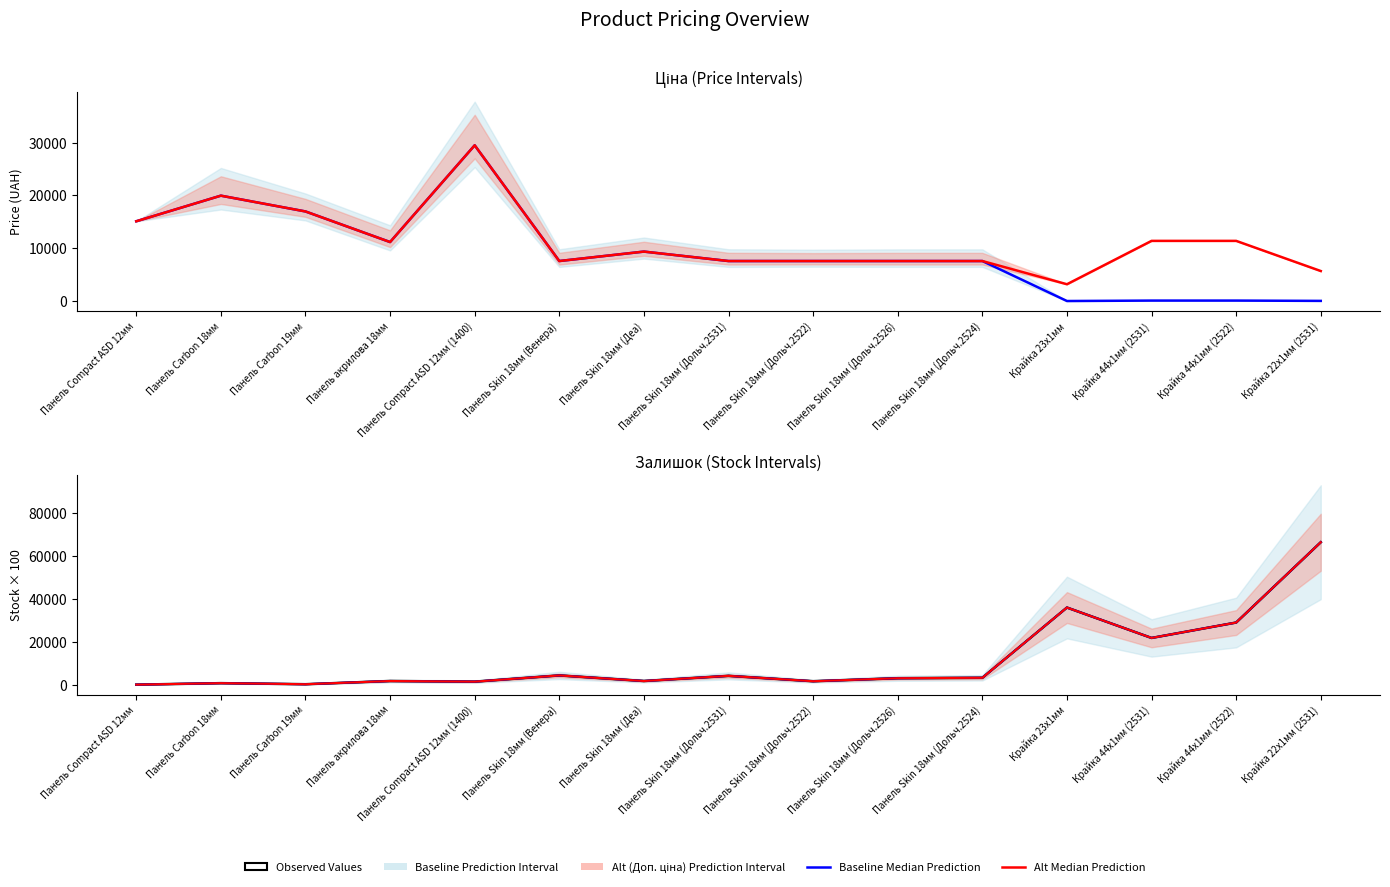

True or false: Залишок Observed has a value of 1700.0 at Панель Skin 18мм (Деа).

True